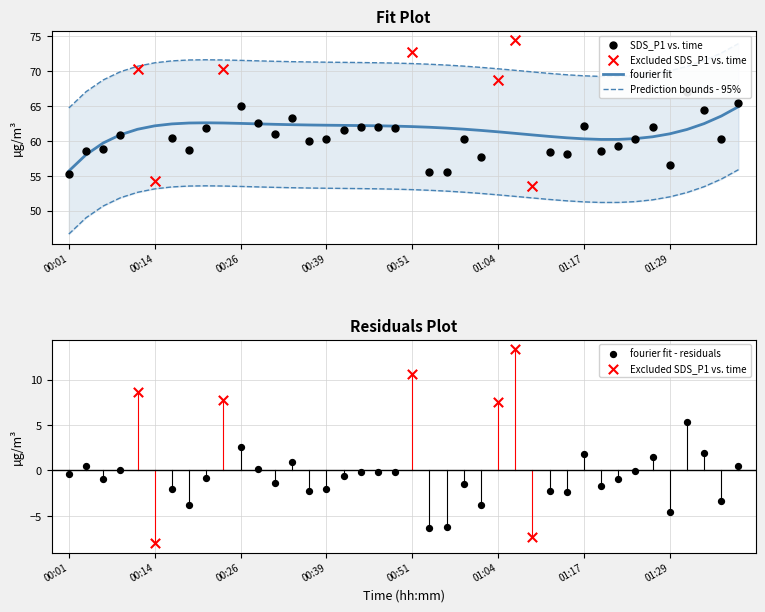

Which series has the largest total across all categories?

SDS_P1